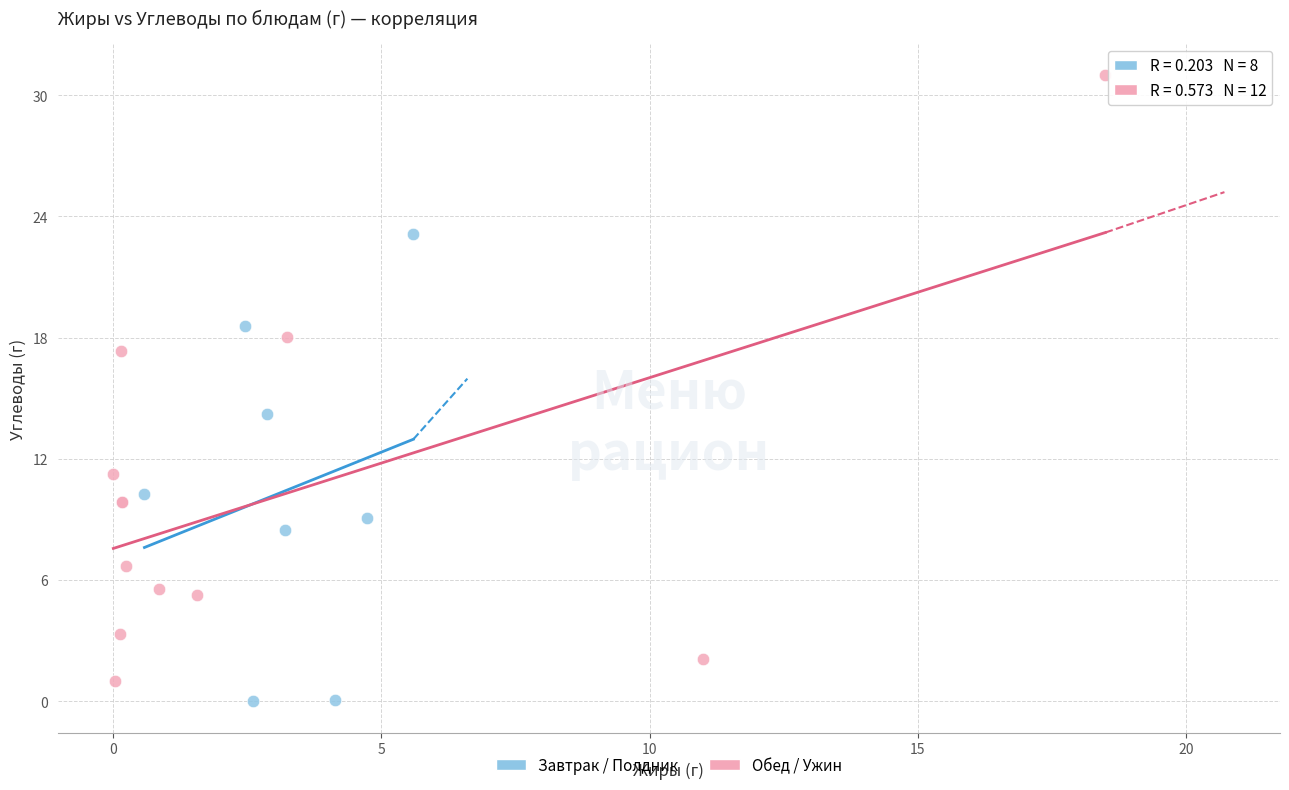

What are all the series names shown in the legend?

Завтрак / Полдник, Обед / Ужин